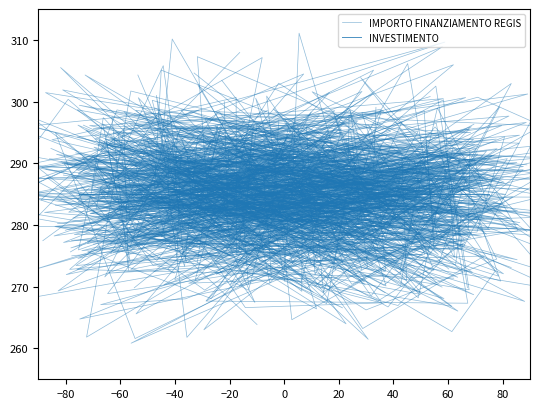

What is the sum of all IMPORTO FINANZIAMENTO REGIS values?

5690.8